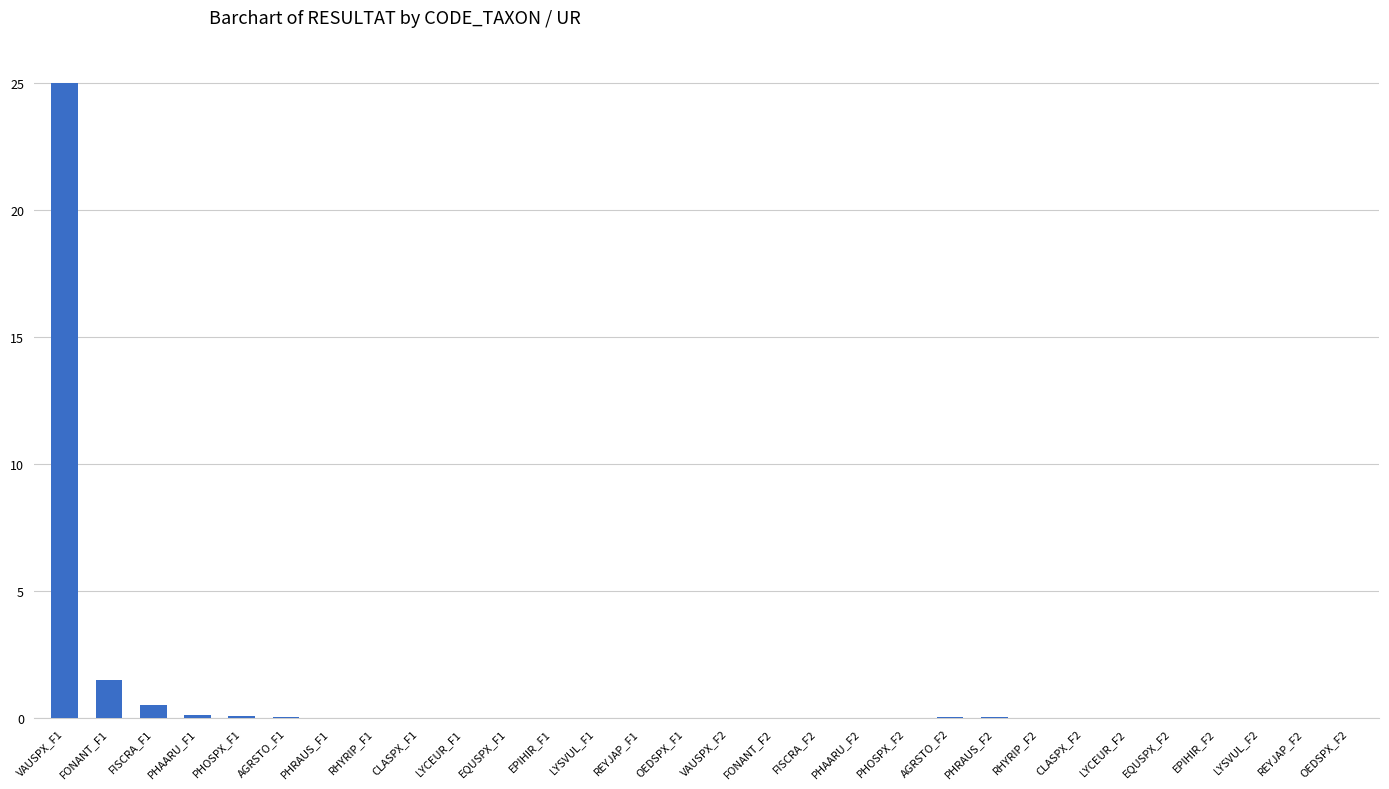

The value at RHYRIP_F1 is 0.0. True or false?

True